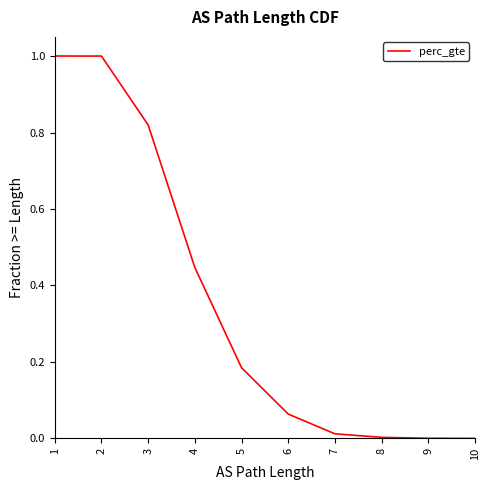

How many distinct data groups are displayed?

1